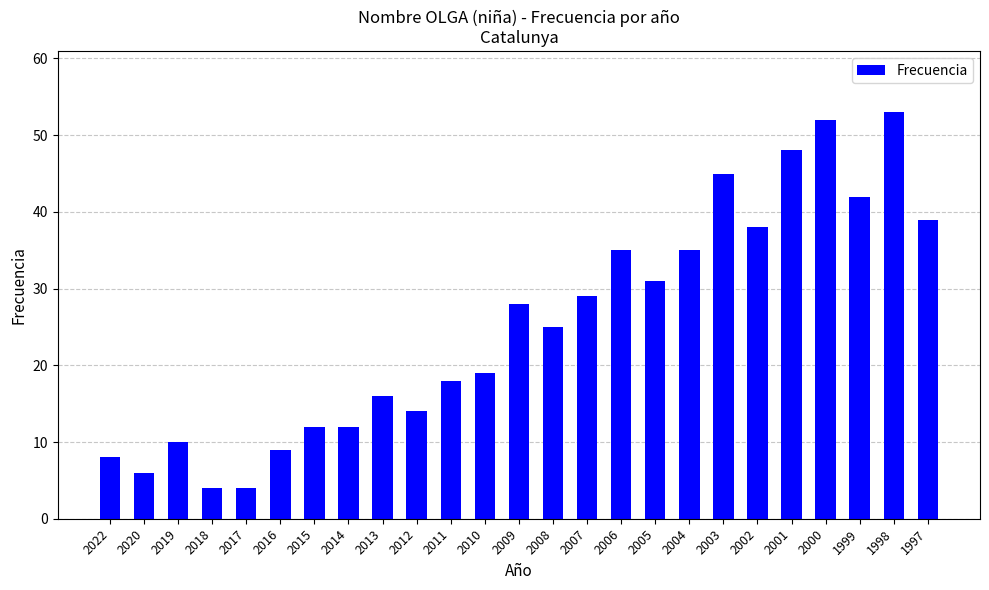

Which has a higher value, 2019 or 2015?

2015